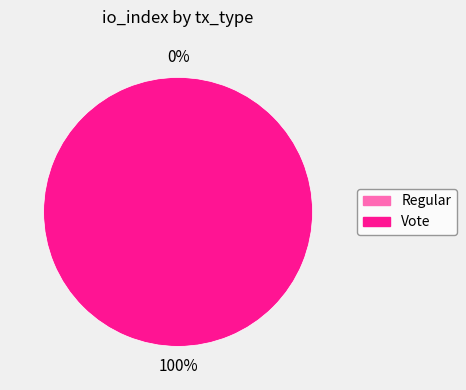

Is there a majority slice in this chart?

Yes